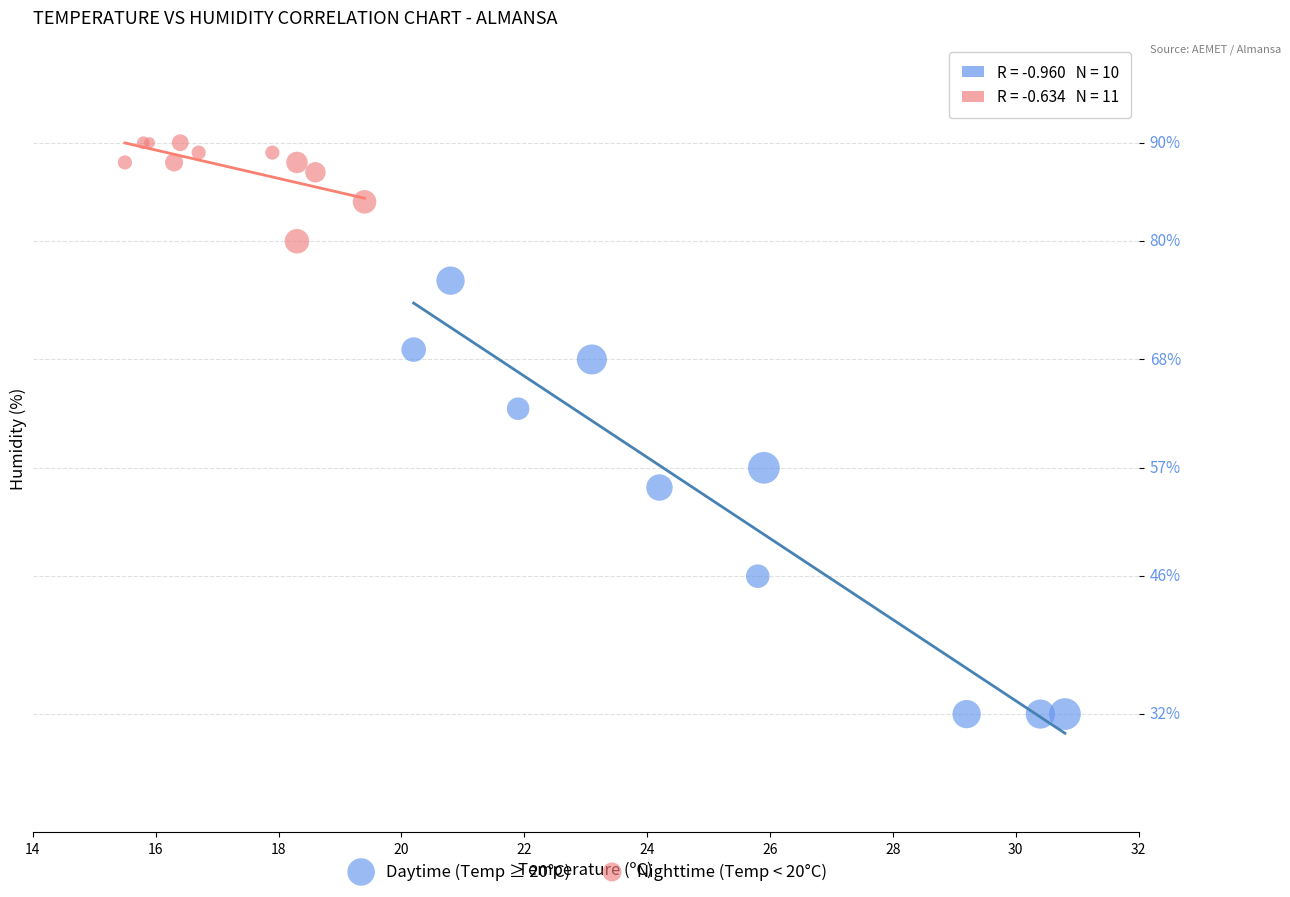

What are all the series names shown in the legend?

Daytime (Temp ≥ 20°C), Nighttime (Temp < 20°C)